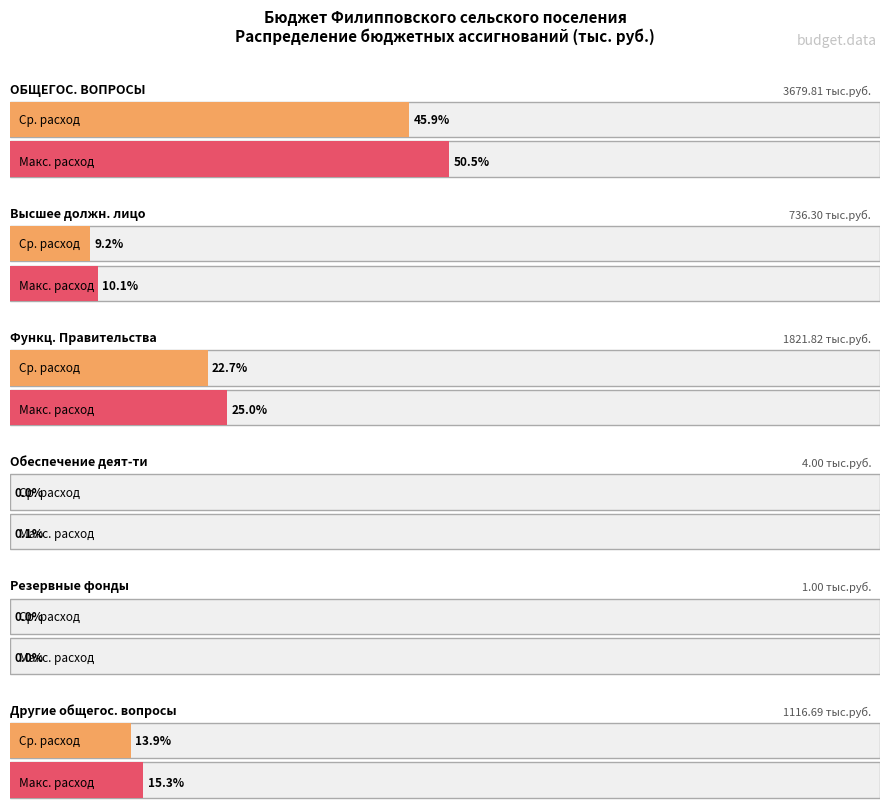

Where does the data first go above 1116?

ОБЩЕГОСУДАРСТВЕННЫЕ ВОПРОСЫ